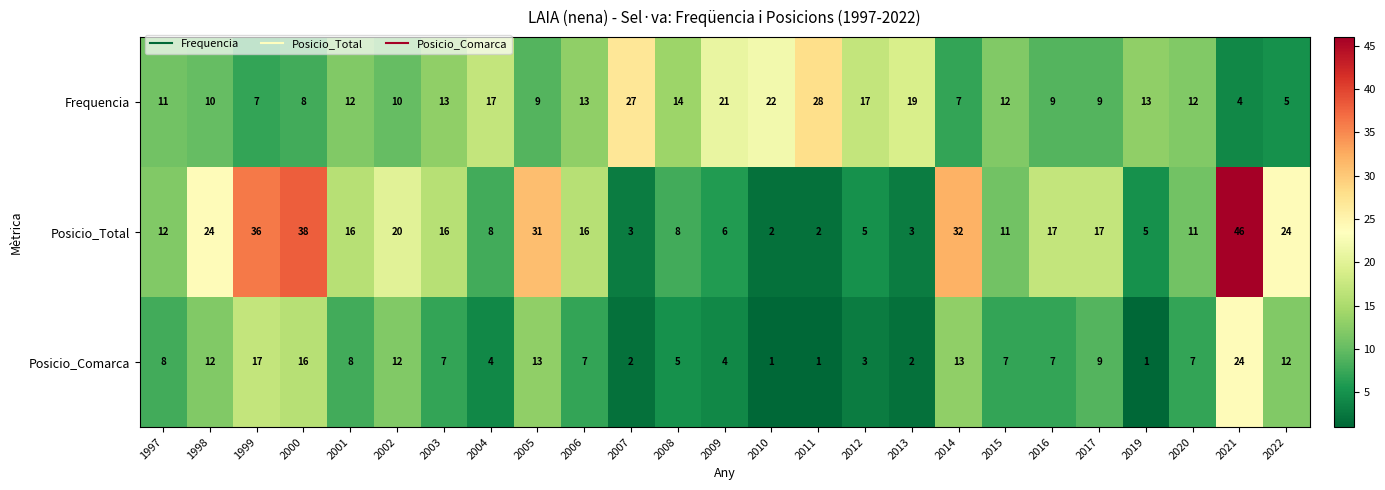

Is it true that Frequencia equals 9 at 2005?

True